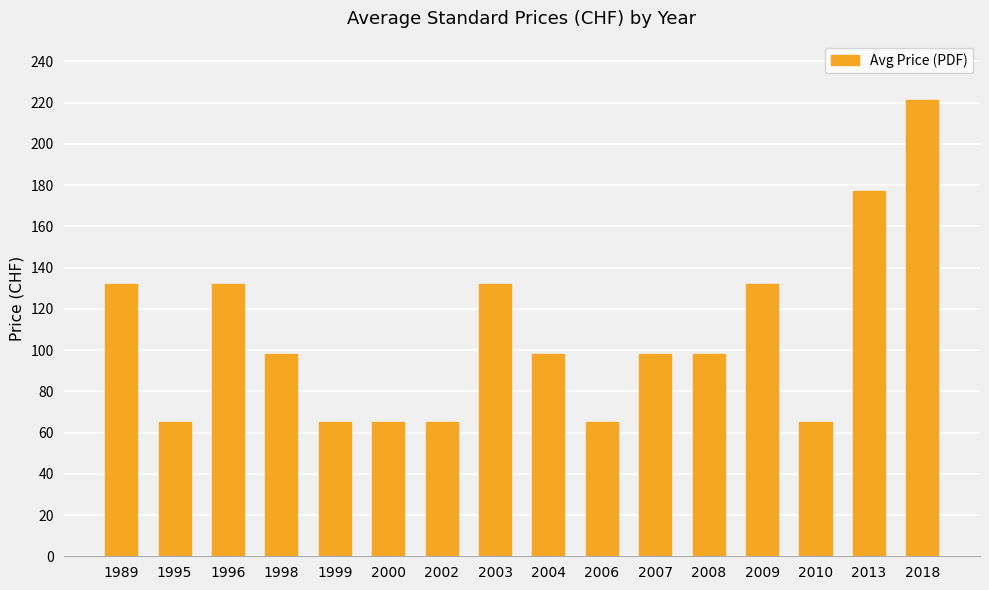

Reading left to right, what are all the values shown in this chart?

1989=132	1995=65	1996=132	1998=98	1999=65	2000=65	2002=65	2003=132	2004=98	2006=65	2007=98	2008=98	2009=132	2010=65	2013=177	2018=221